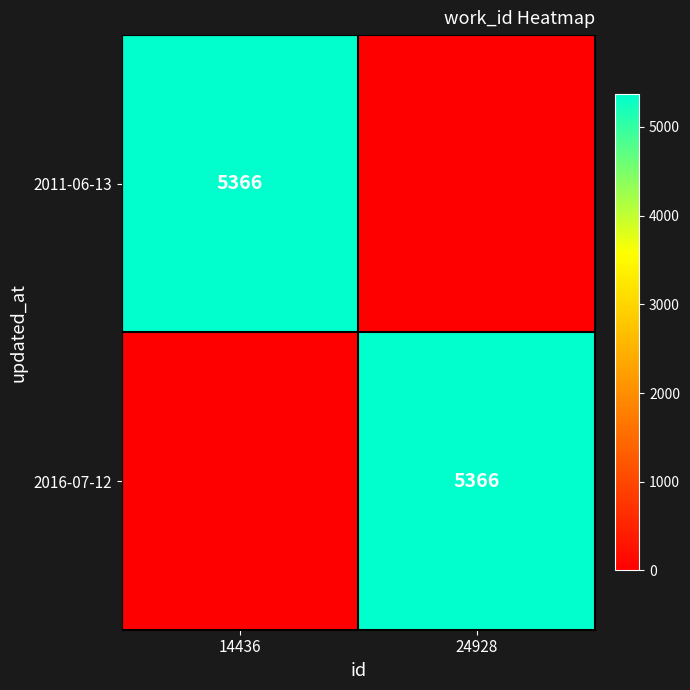

True or false: 2016-07-12 has a value of 8362 at 24928.

False